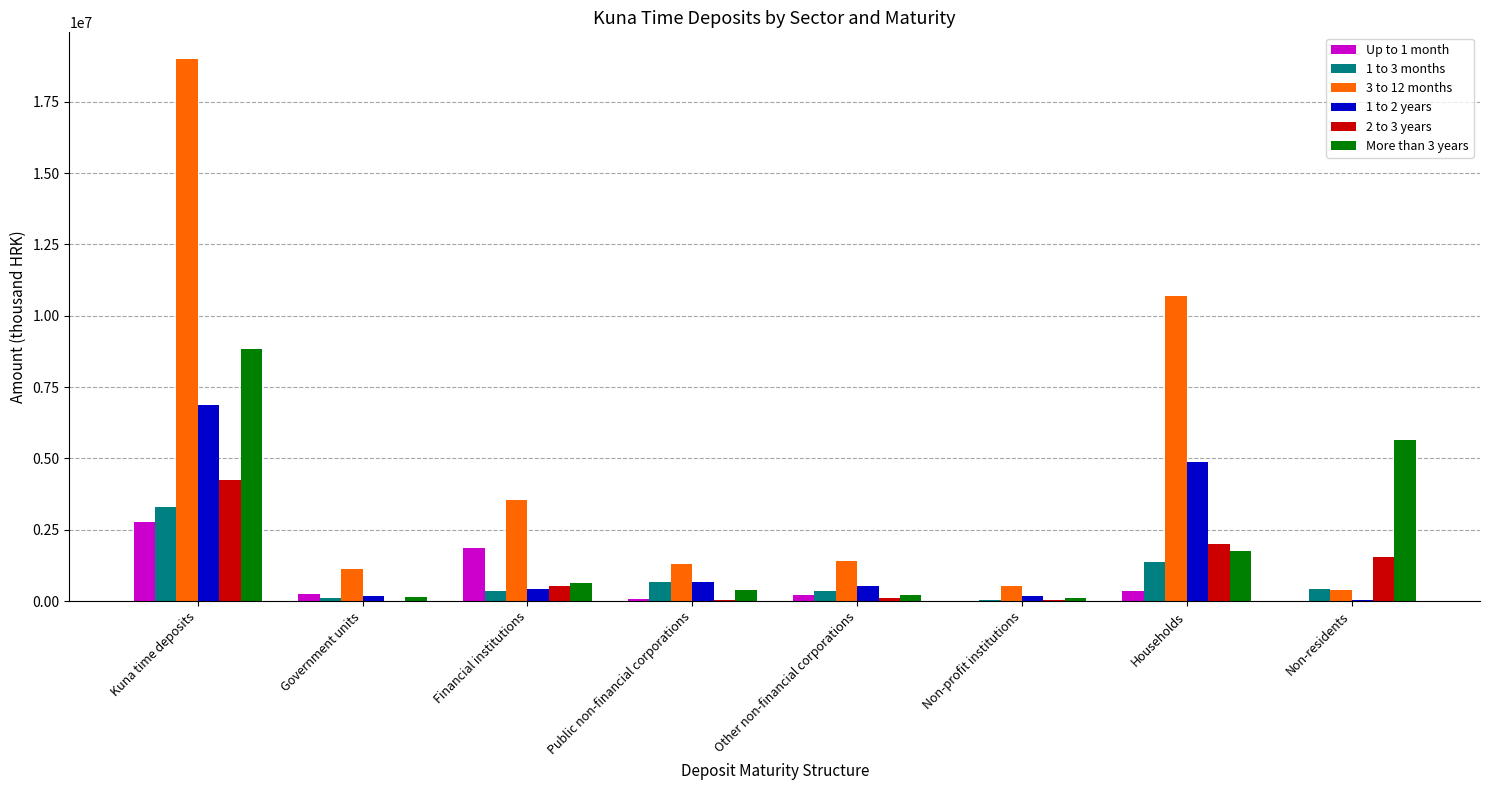

At which label is More than 3 years closest to 4467698?

Non-residents